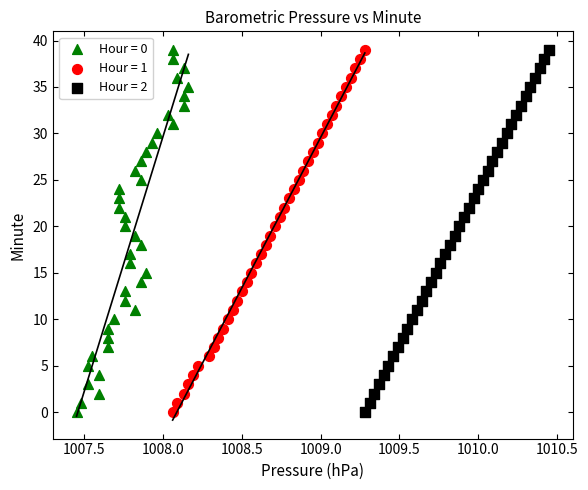

What are all the series names shown in the legend?

Hour = 0, Hour = 1, Hour = 2